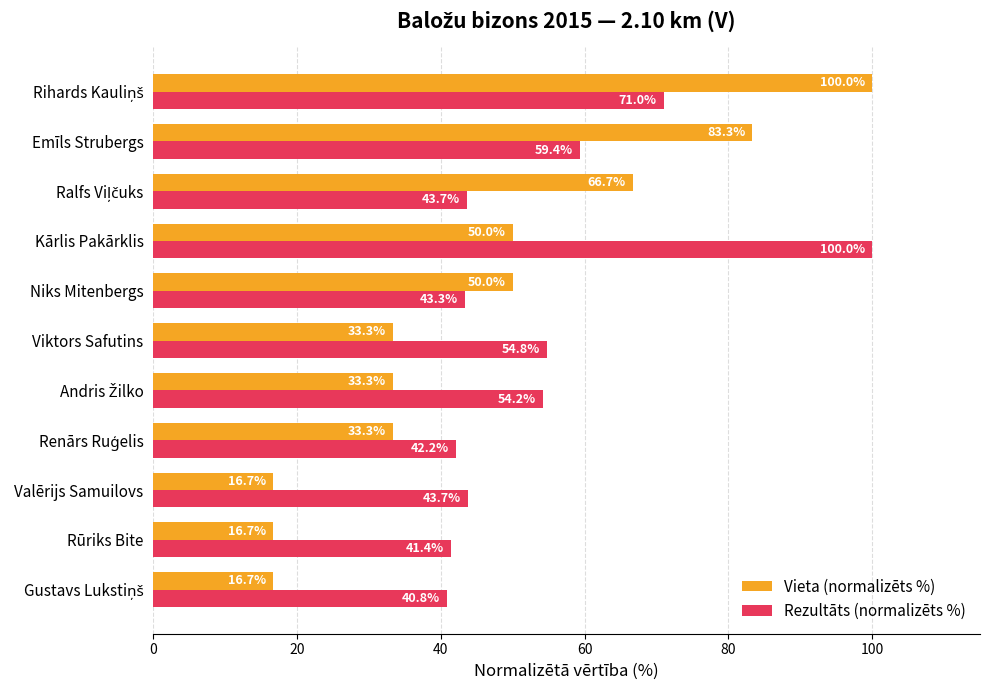

Which series has the largest total across all categories?

Rezultāts (normalizēts %)